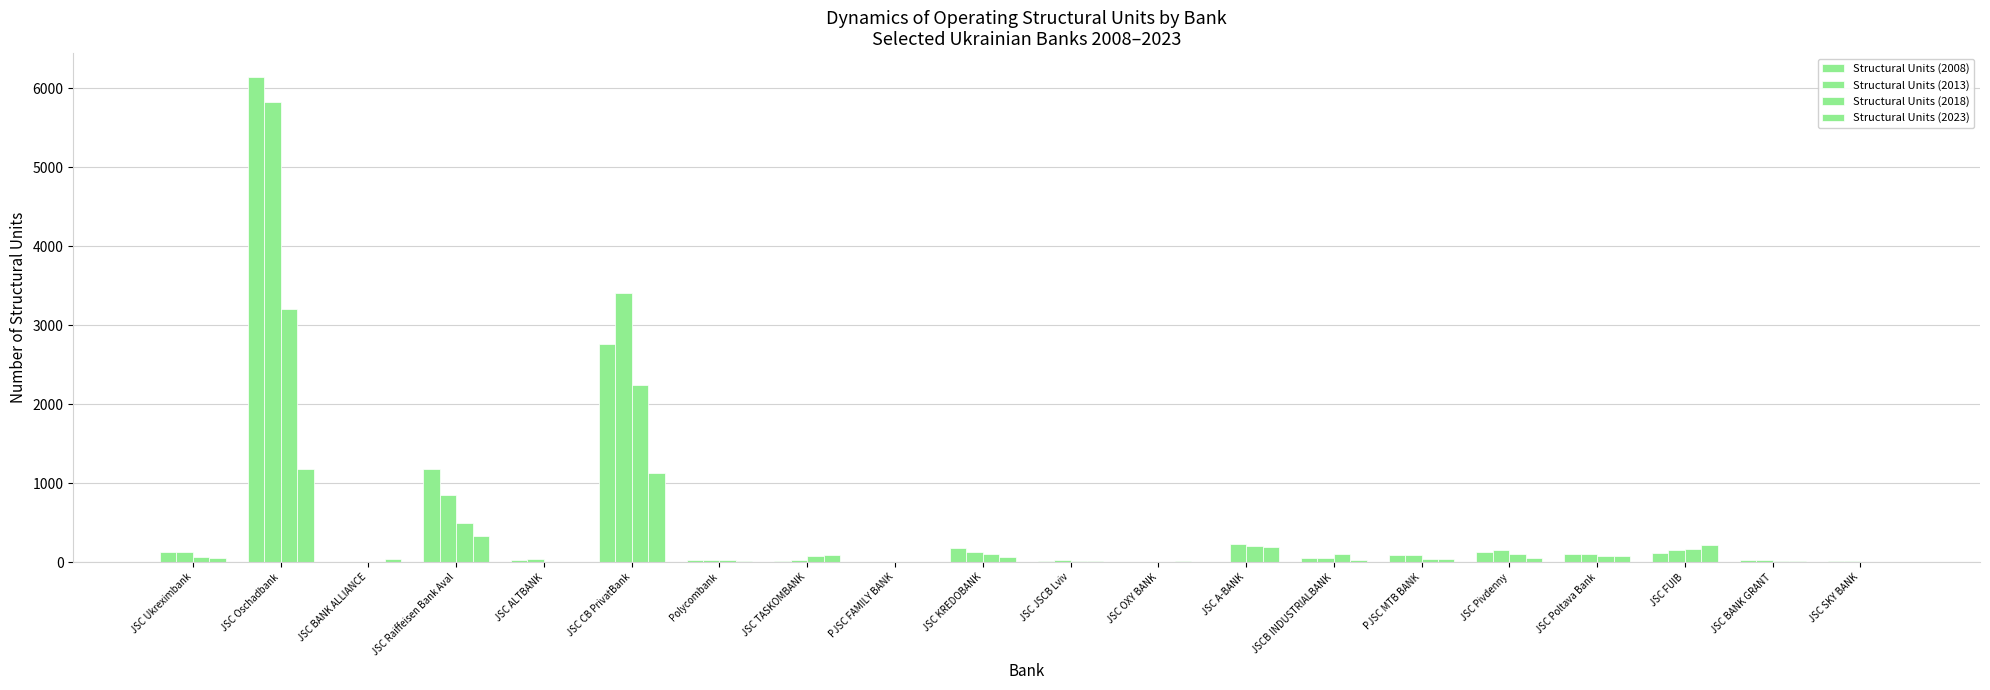

Which series has the largest range (max minus min)?

Structural Units (2008)